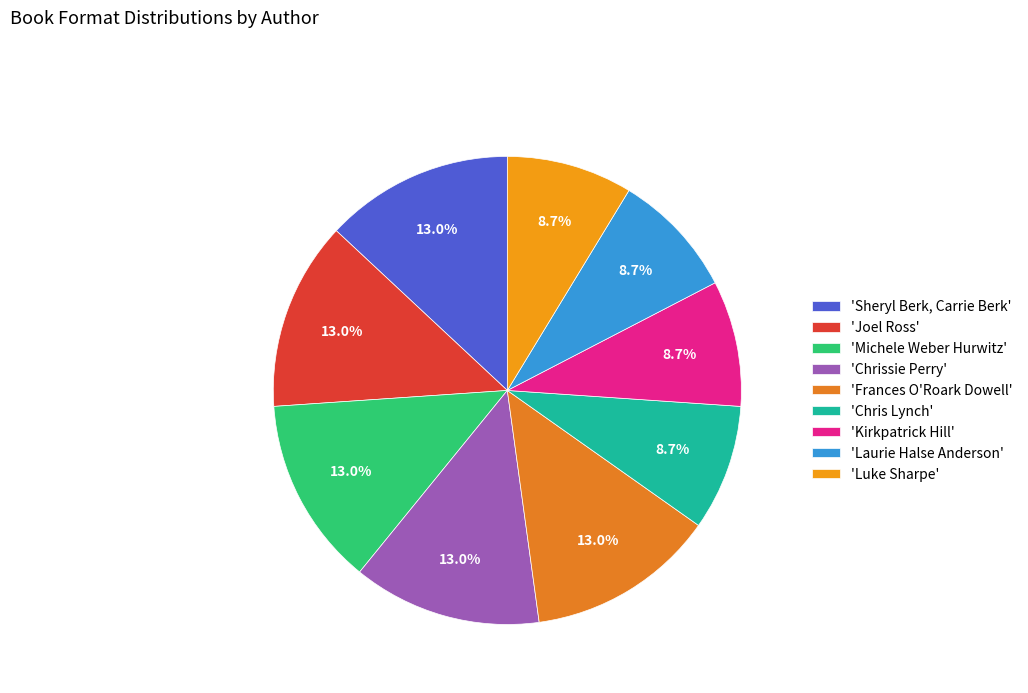

Rank the categories by value from highest to lowest.

Sheryl Berk, Carrie Berk, Joel Ross, Michele Weber Hurwitz, Chrissie Perry, Frances O'Roark Dowell, Chris Lynch, Kirkpatrick Hill, Laurie Halse Anderson, Luke Sharpe